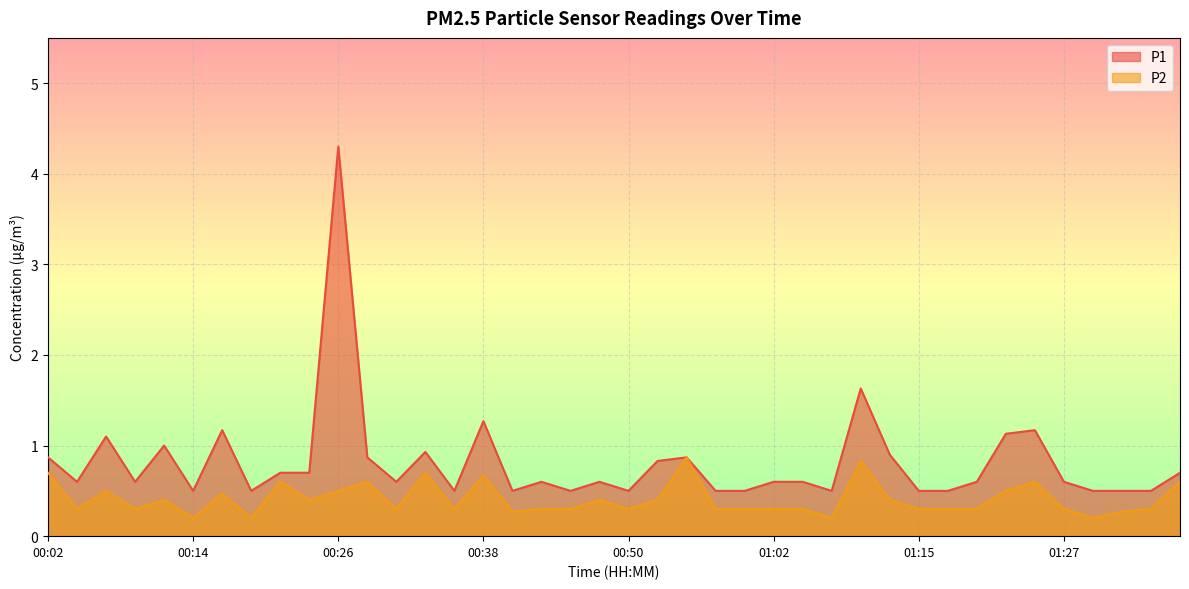

Read the P2 value at 01:05.

0.3